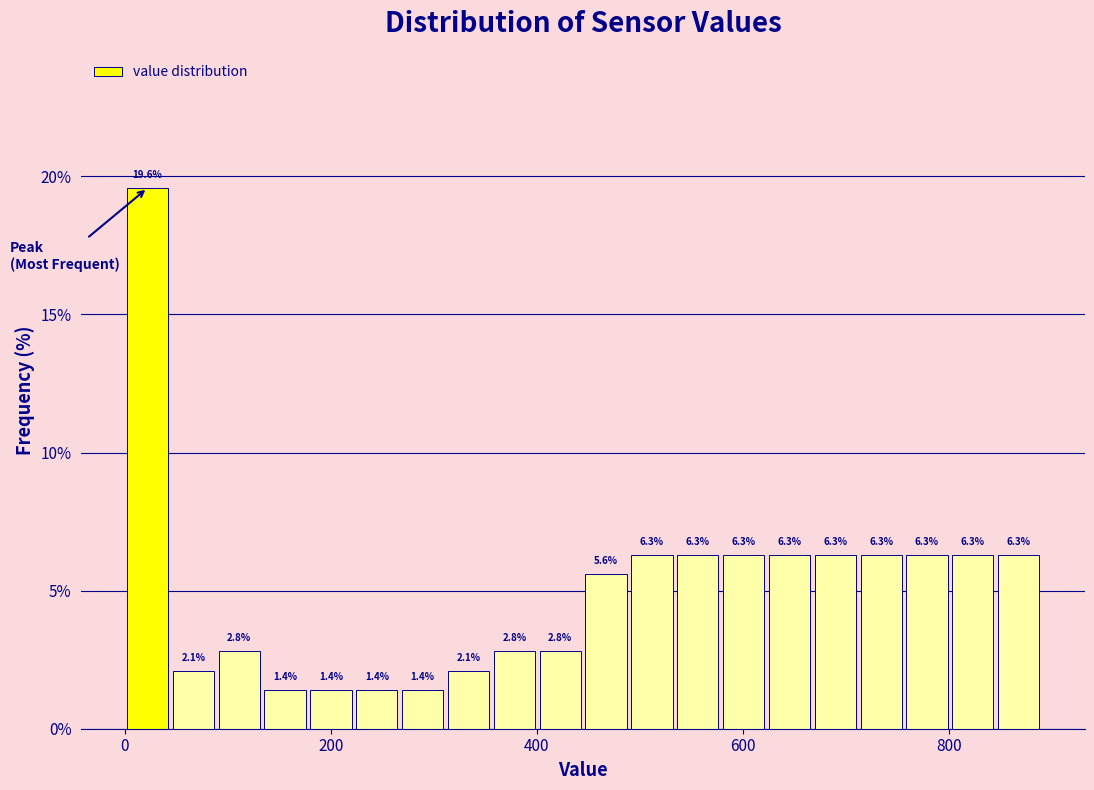

Read against the x-axis, roughly where is the centre of the tallest bar?

20